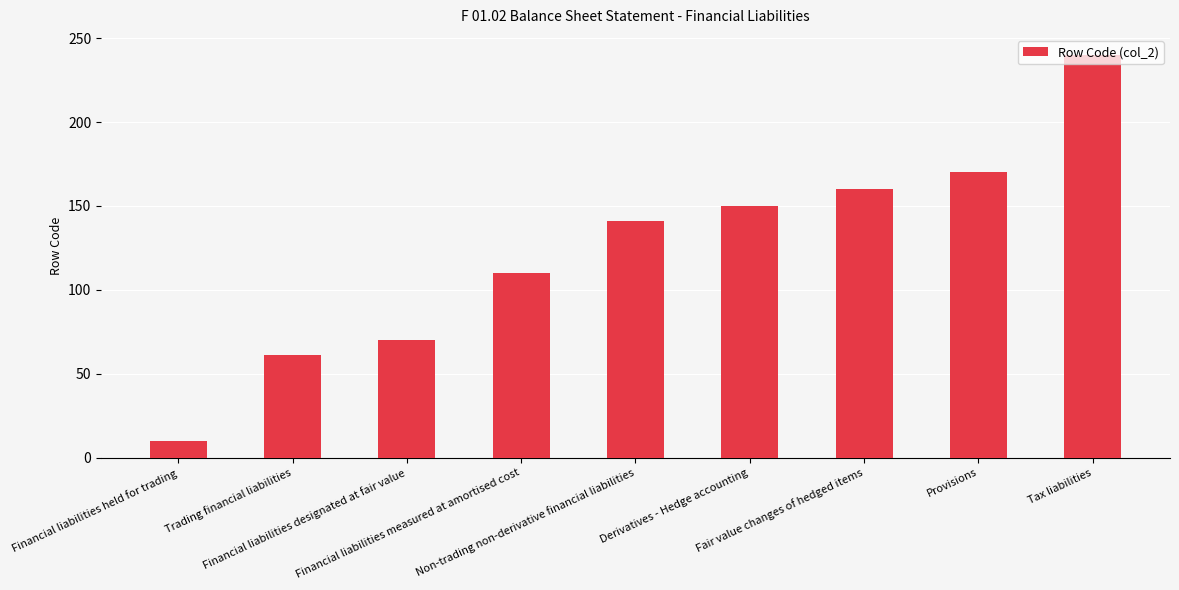

Reading right to left, extract all data points from this chart.

240	170	160	150	141	110	70	61	10